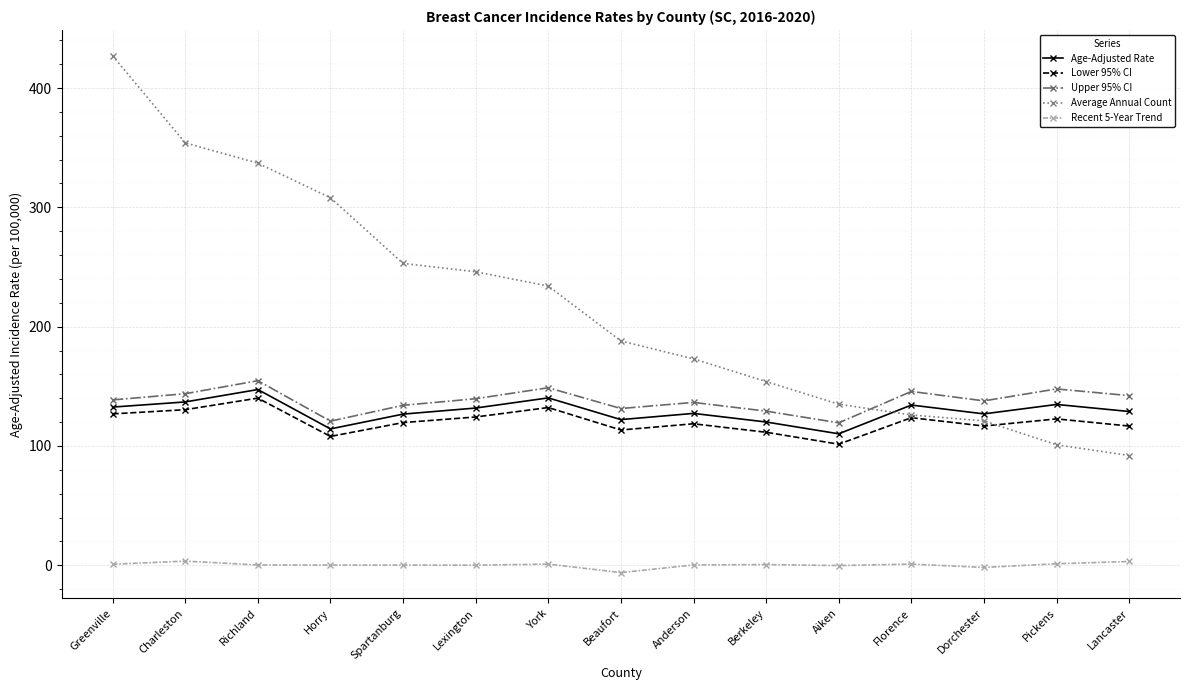

Does the chart have visible grid lines?

Yes